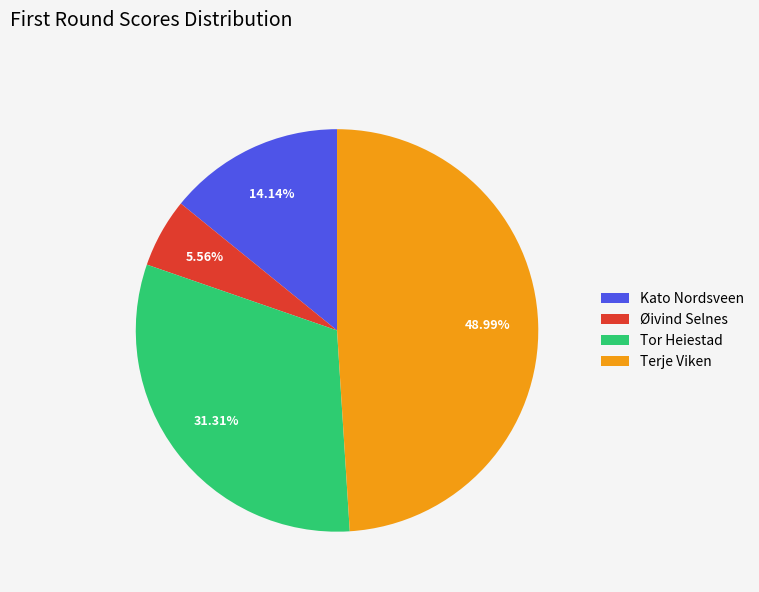

Is it true that Tor Heiestad is 31% of the pie?

True